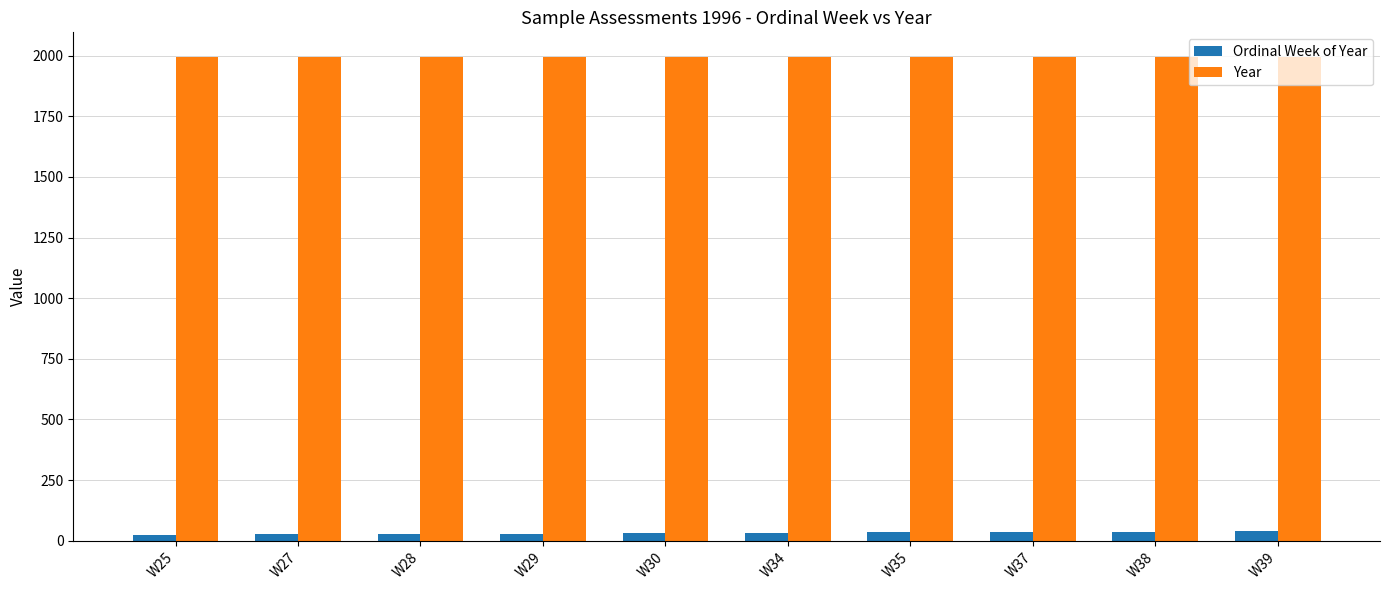

How many bars are there in total?

20